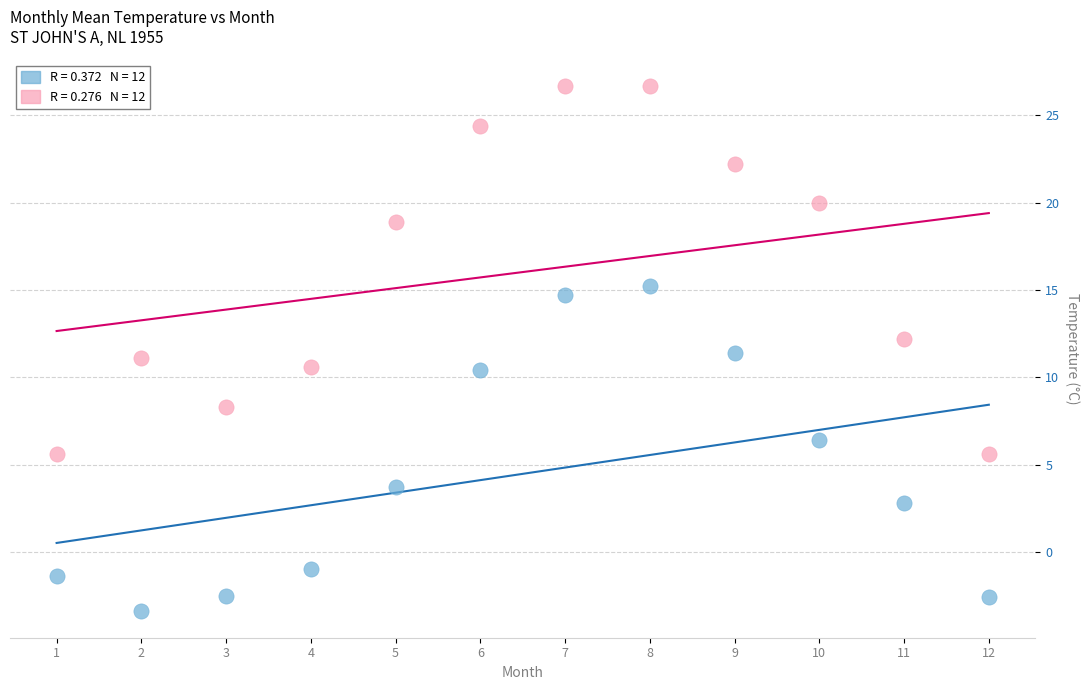

Across all data points, what is the range of Y values (max minus min)?

30.1